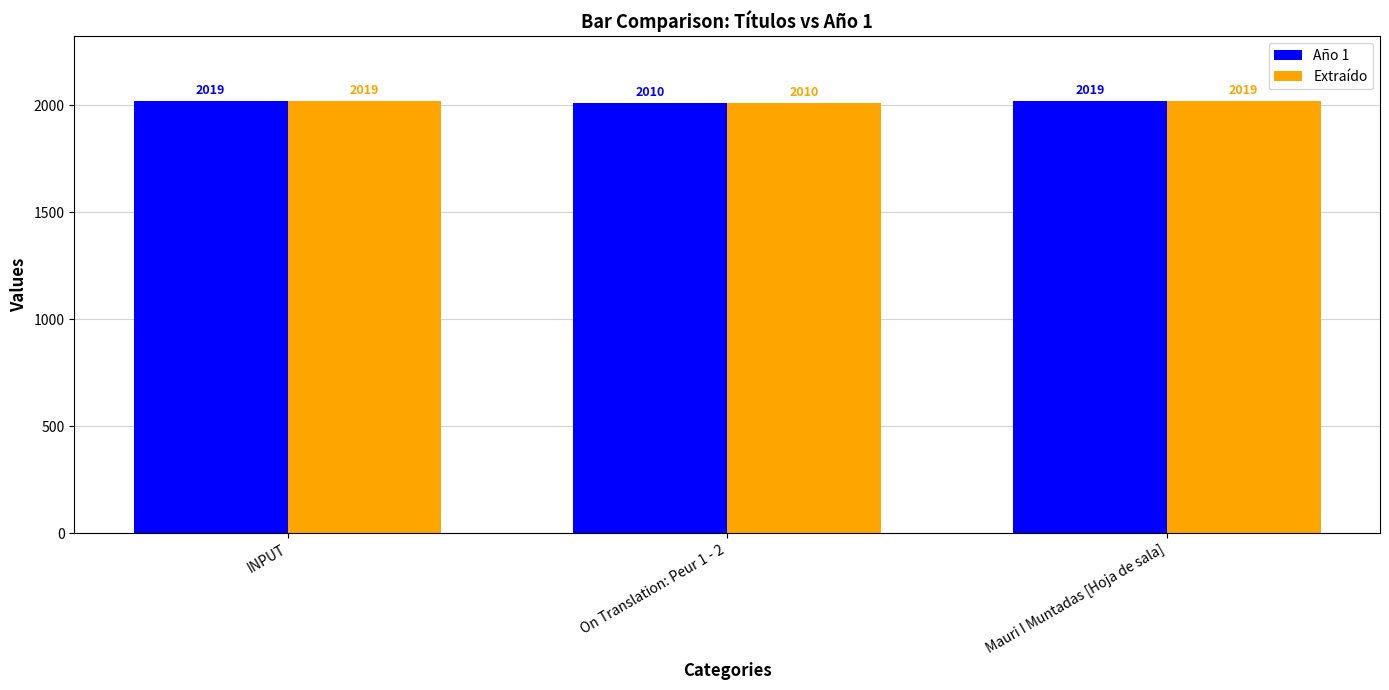

Reading left to right, extract all data points from this chart.

Año 1: 2019	2010	2019
Extraído: 2019	2010	2019